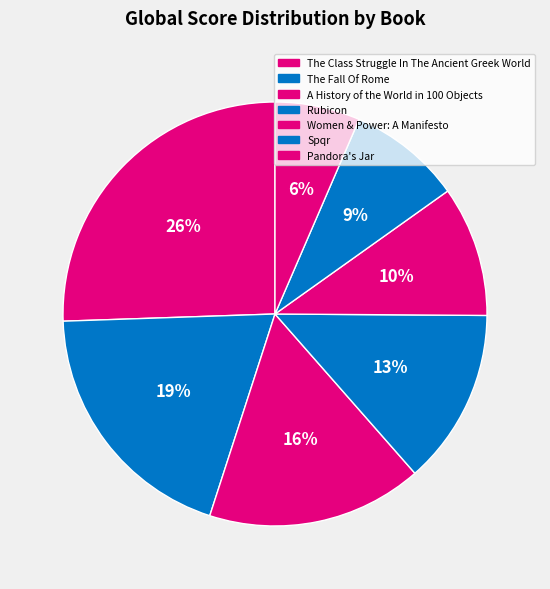

Which category has the smallest portion of the pie?

Pandora's Jar